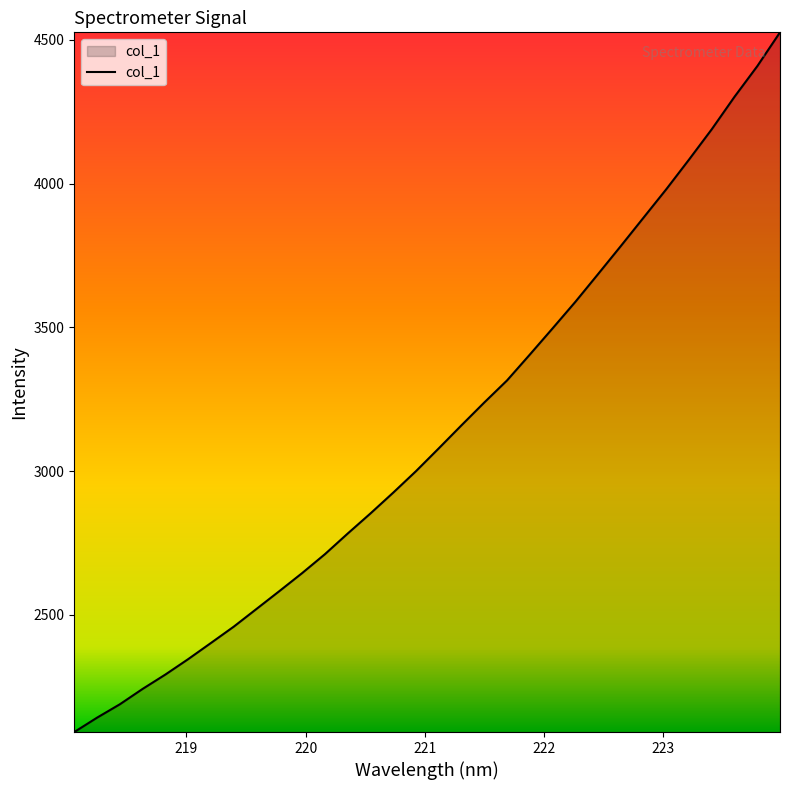

Count the number of values greater than 3079.

16